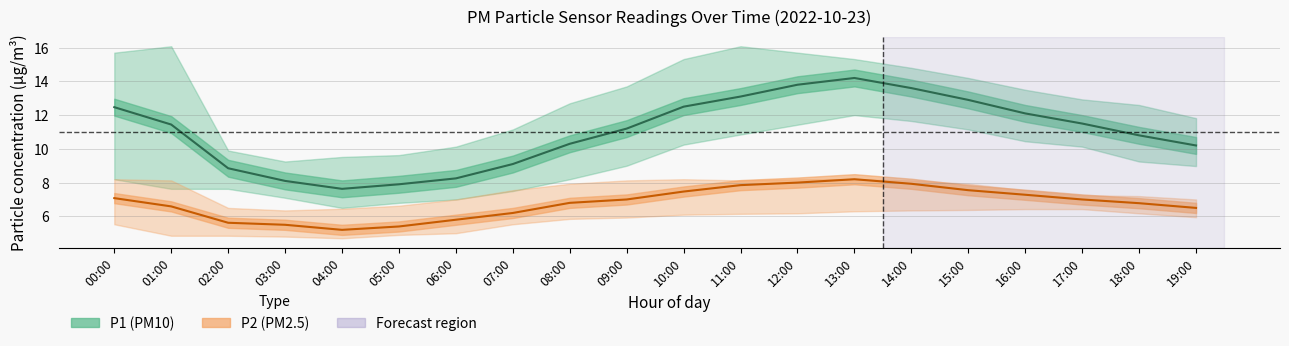

What position from the right is 14:00?

6